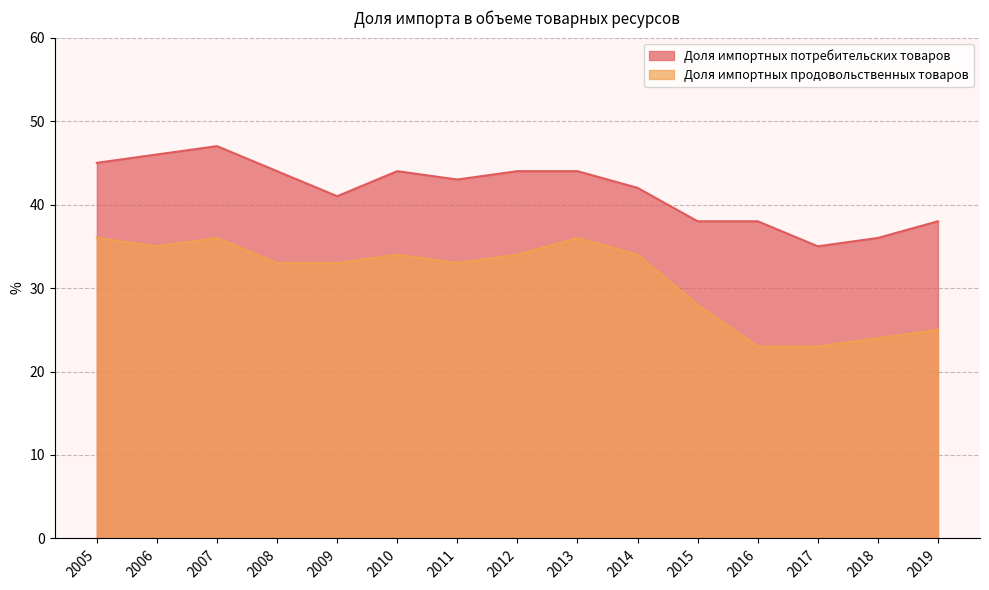

What is the lowest value of the Доля импортных потребительских товаров series?

35